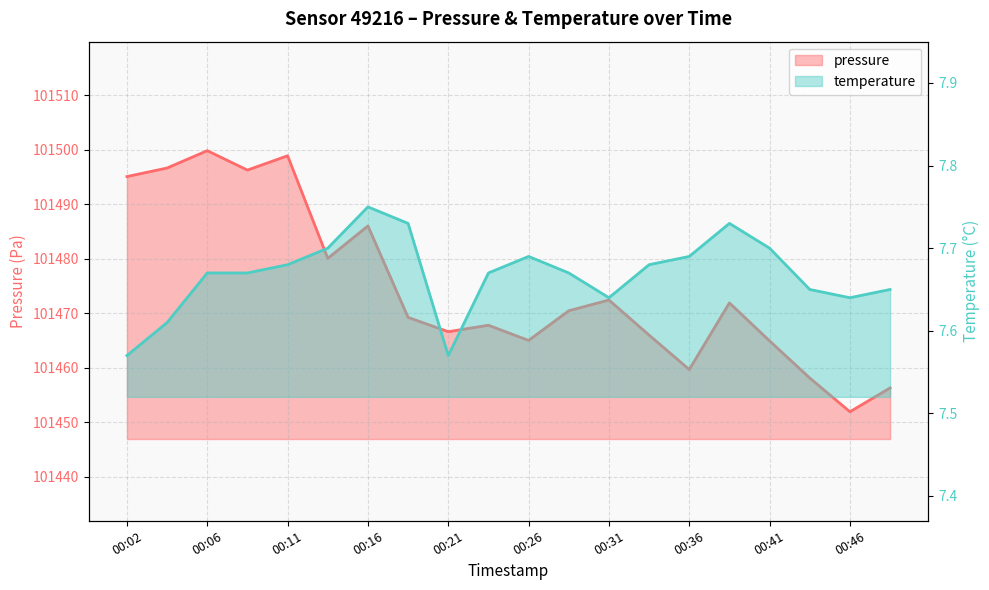

What is the sum of the pressure values at 00:14 and 00:02?

202975.2